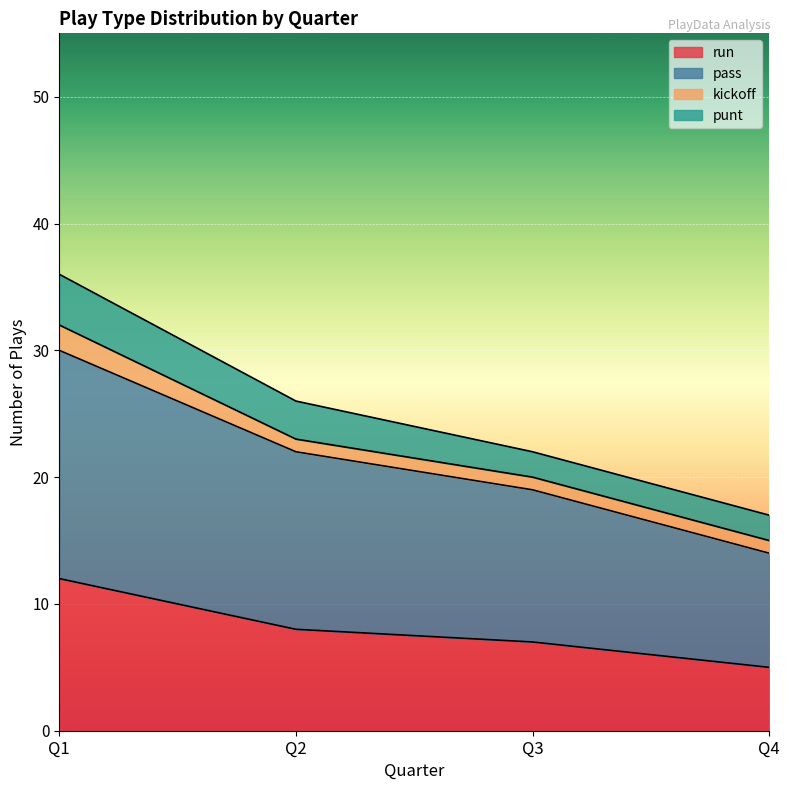

Count the pass values in the range 19 to 30.

3